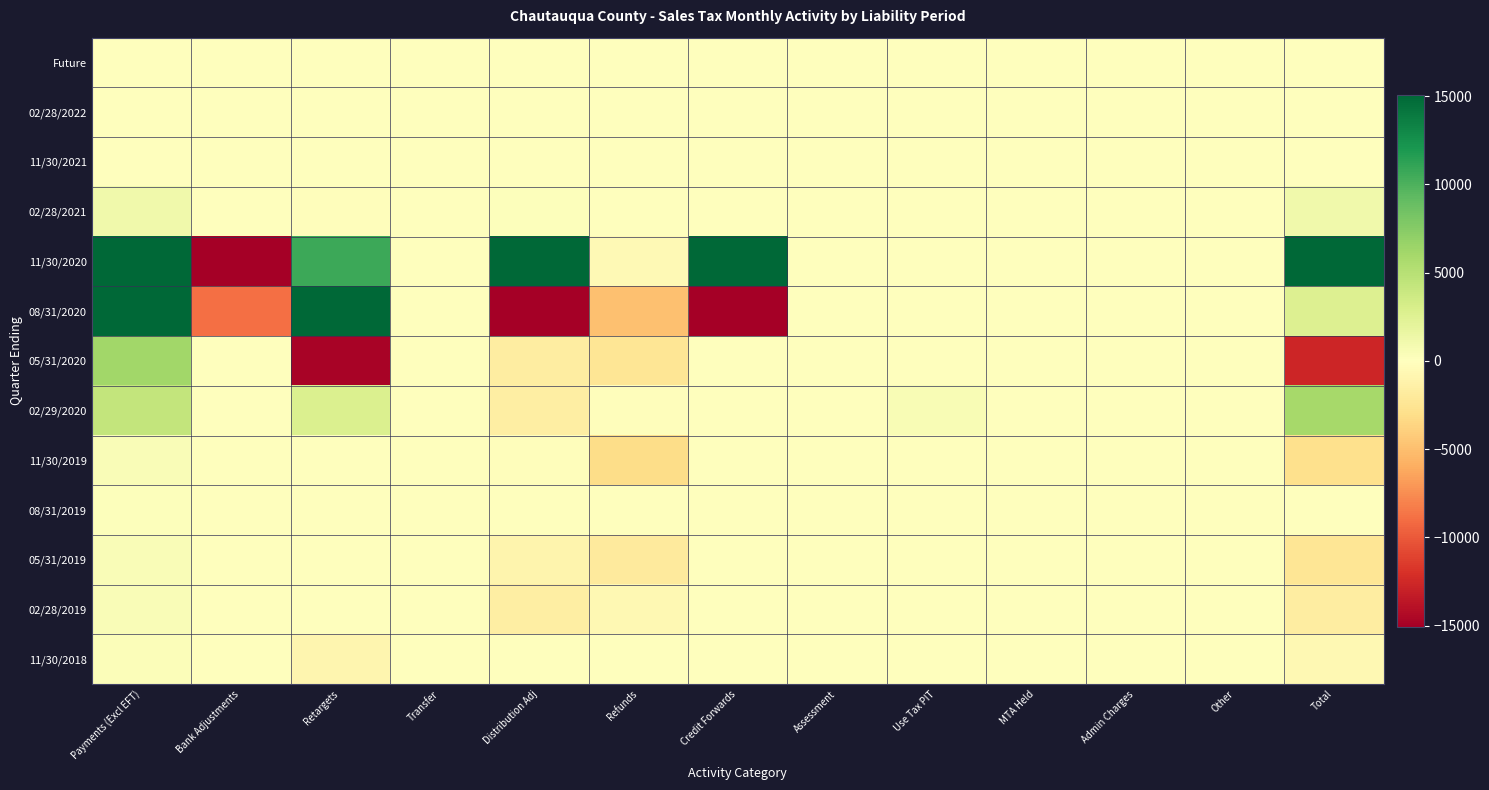

At which category is the sum across all series the highest?

Total